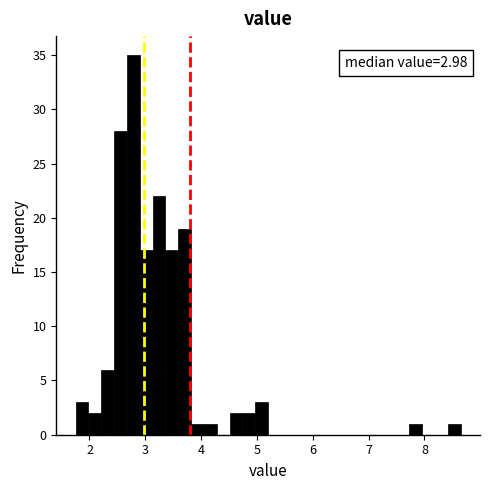

Around what value on the x-axis is the tallest bar? Give the approximate position of its centre, as read against the axis.

2.8